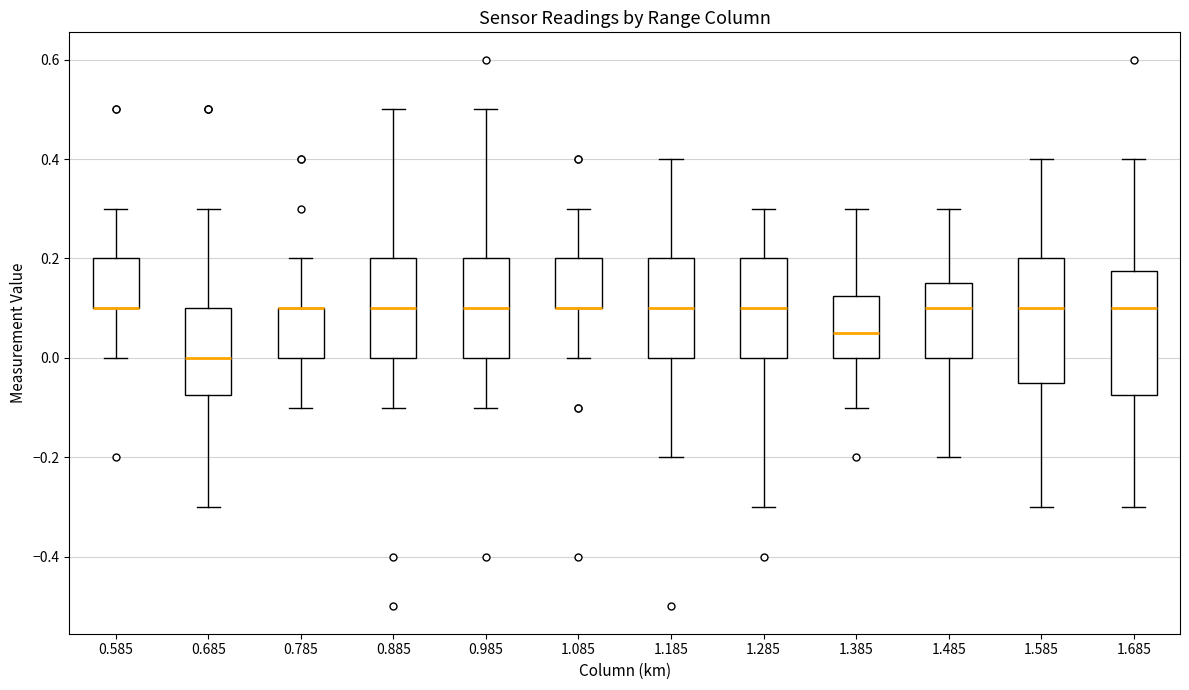

Reading left to right, transcribe this box plot: for each box, give where its median line is, the range the box spans, and where its two whiskers end, as read against the y-axis. The values are not printed on the chart, so give them approximately, as read against the axis.

0.585: median 0.10 (drawn on the box's lower edge), box 0.10 to 0.20, whiskers 0.00 to 0.30
0.685: median 0.00, box -0.08 to 0.10, whiskers -0.30 to 0.30
0.785: median 0.10 (drawn on the box's upper edge), box 0.00 to 0.10, whiskers -0.10 to 0.20
0.885: median 0.10, box 0.00 to 0.20, whiskers -0.10 to 0.50
0.985: median 0.10, box 0.00 to 0.20, whiskers -0.10 to 0.50
1.085: median 0.10 (drawn on the box's lower edge), box 0.10 to 0.20, whiskers 0.00 to 0.30
1.185: median 0.10, box 0.00 to 0.20, whiskers -0.20 to 0.40
1.285: median 0.10, box 0.00 to 0.20, whiskers -0.30 to 0.30
1.385: median 0.06, box 0.00 to 0.12, whiskers -0.10 to 0.30
1.485: median 0.10, box 0.00 to 0.16, whiskers -0.20 to 0.30
1.585: median 0.10, box -0.04 to 0.20, whiskers -0.30 to 0.40
1.685: median 0.10, box -0.08 to 0.18, whiskers -0.30 to 0.40